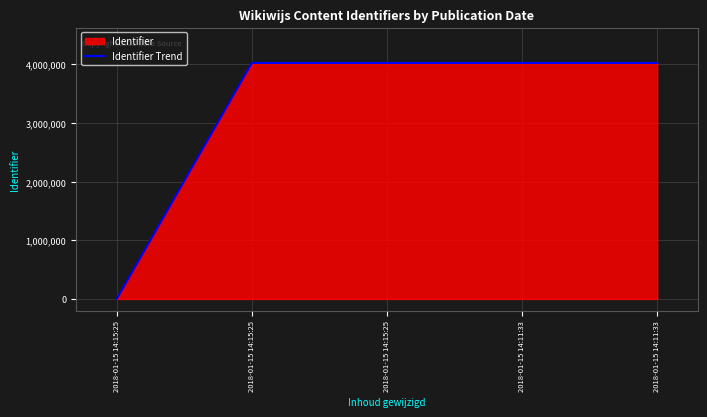

Is it true that the value at 2018-01-15 14:11:33 is 5753662?

False